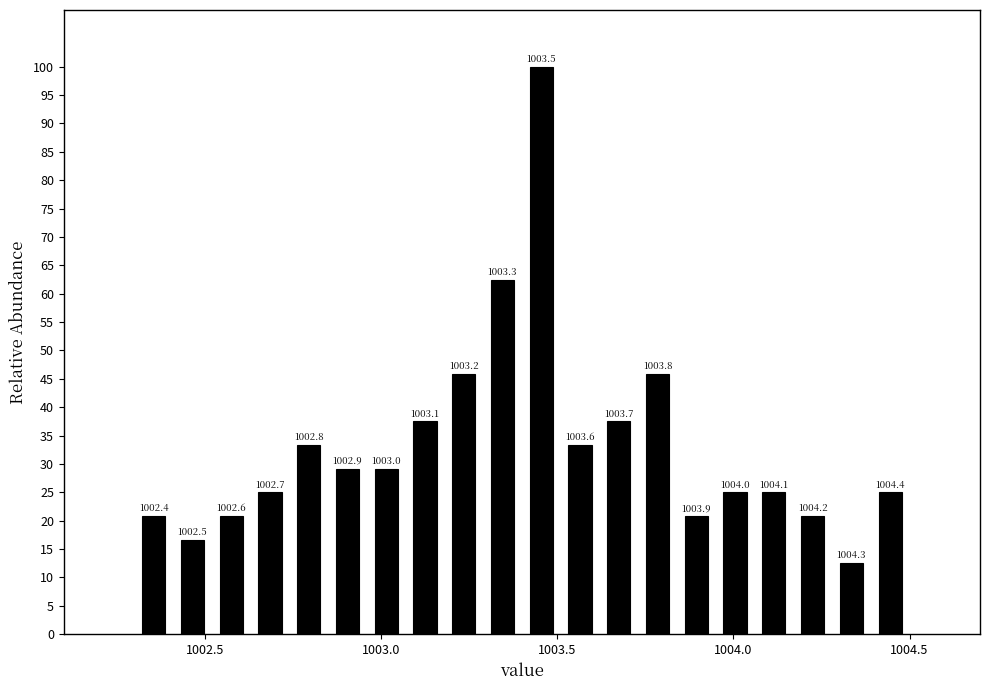

Read against the x-axis, roughly where is the centre of the tallest bar?

1003.45